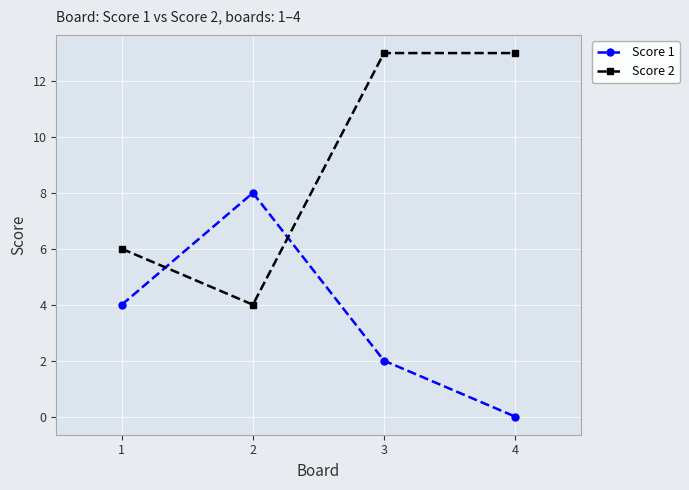

How many distinct data groups are displayed?

2